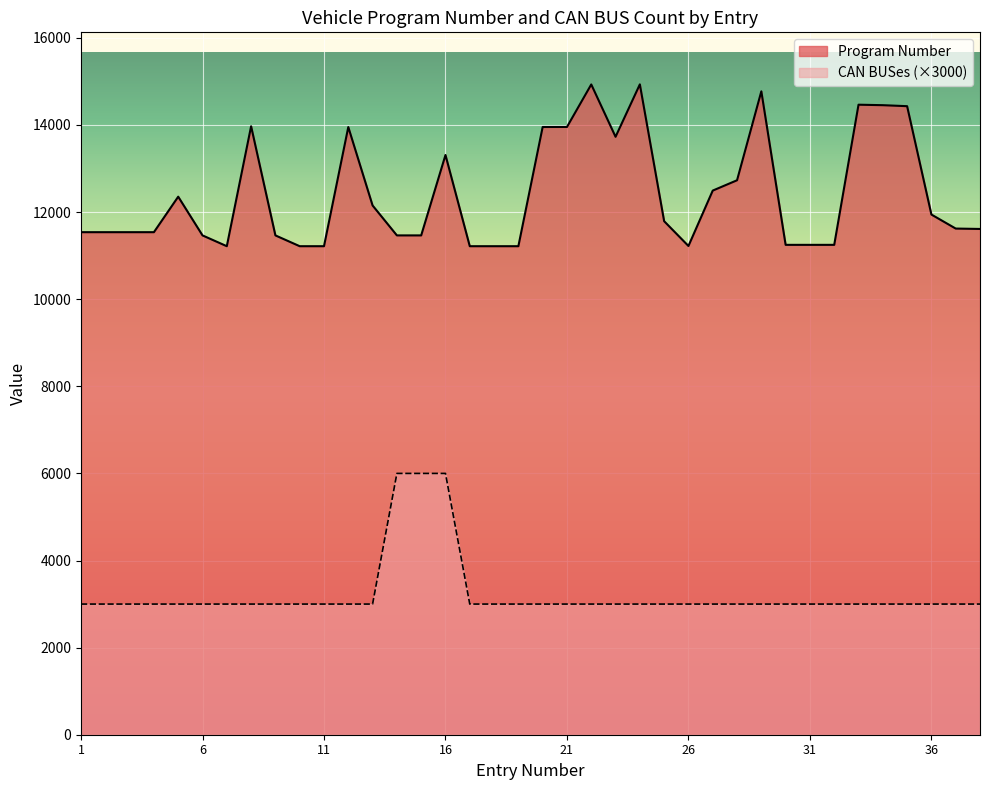

The value of Program Number at 14 is 5482. True or false?

False